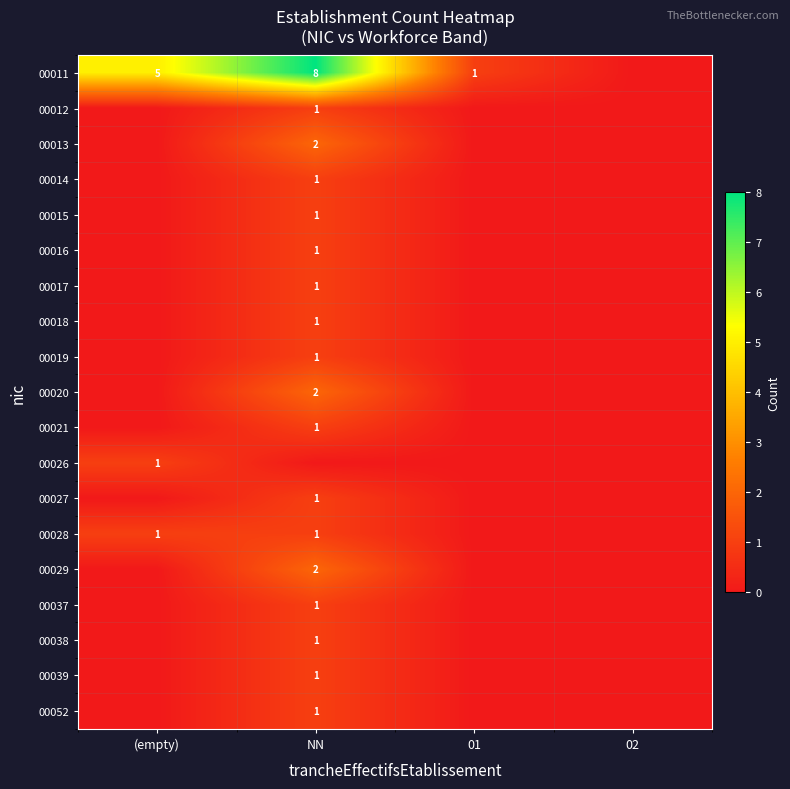

The value of 00016 at NN is 1. True or false?

True